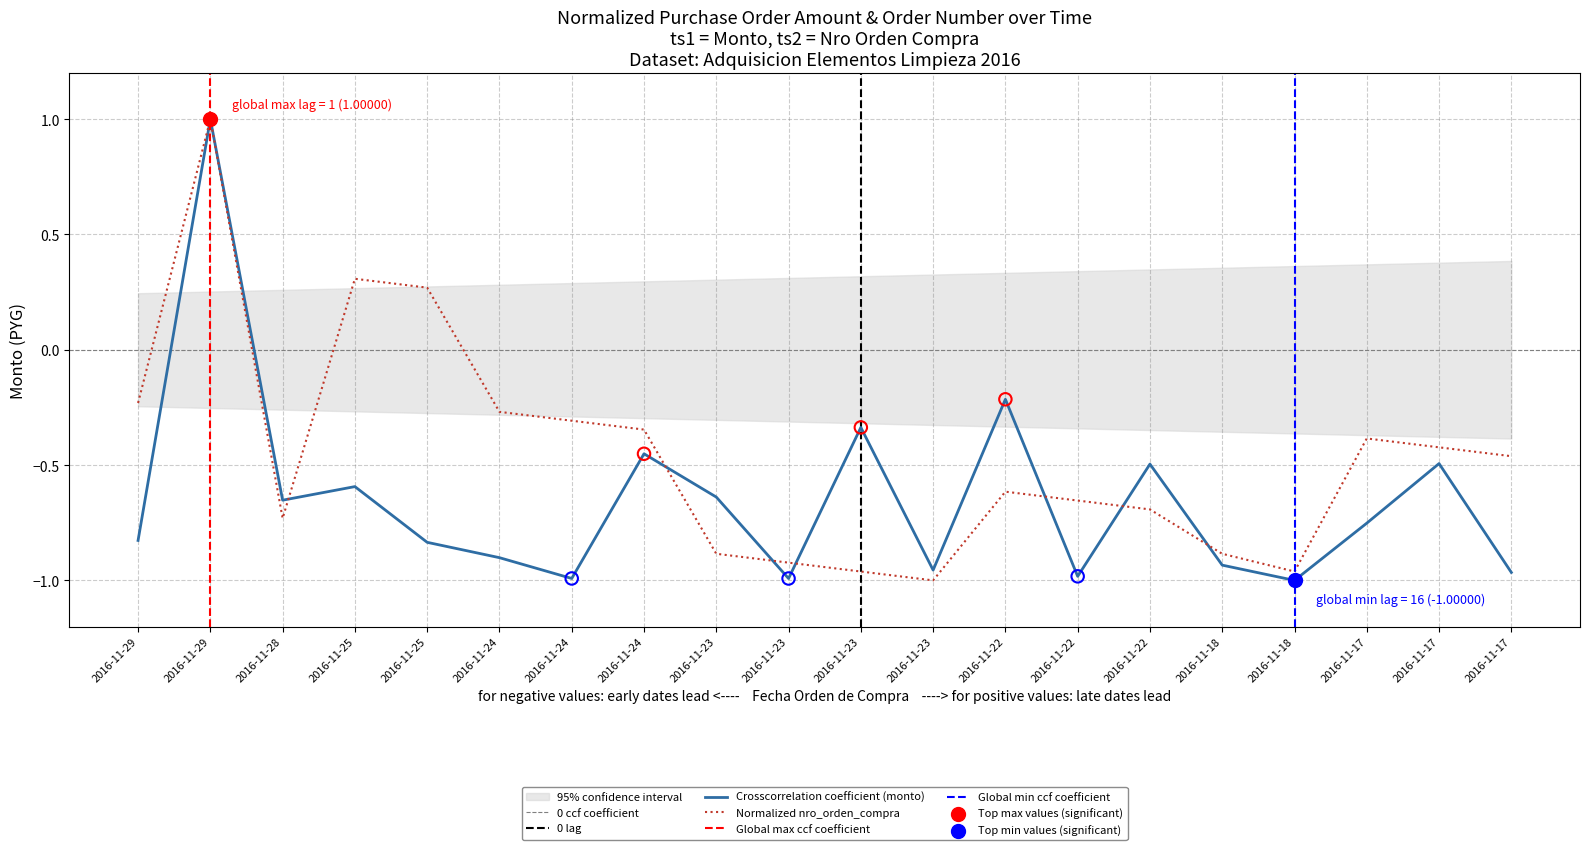

Which series has the widest spread of Y values?

monto